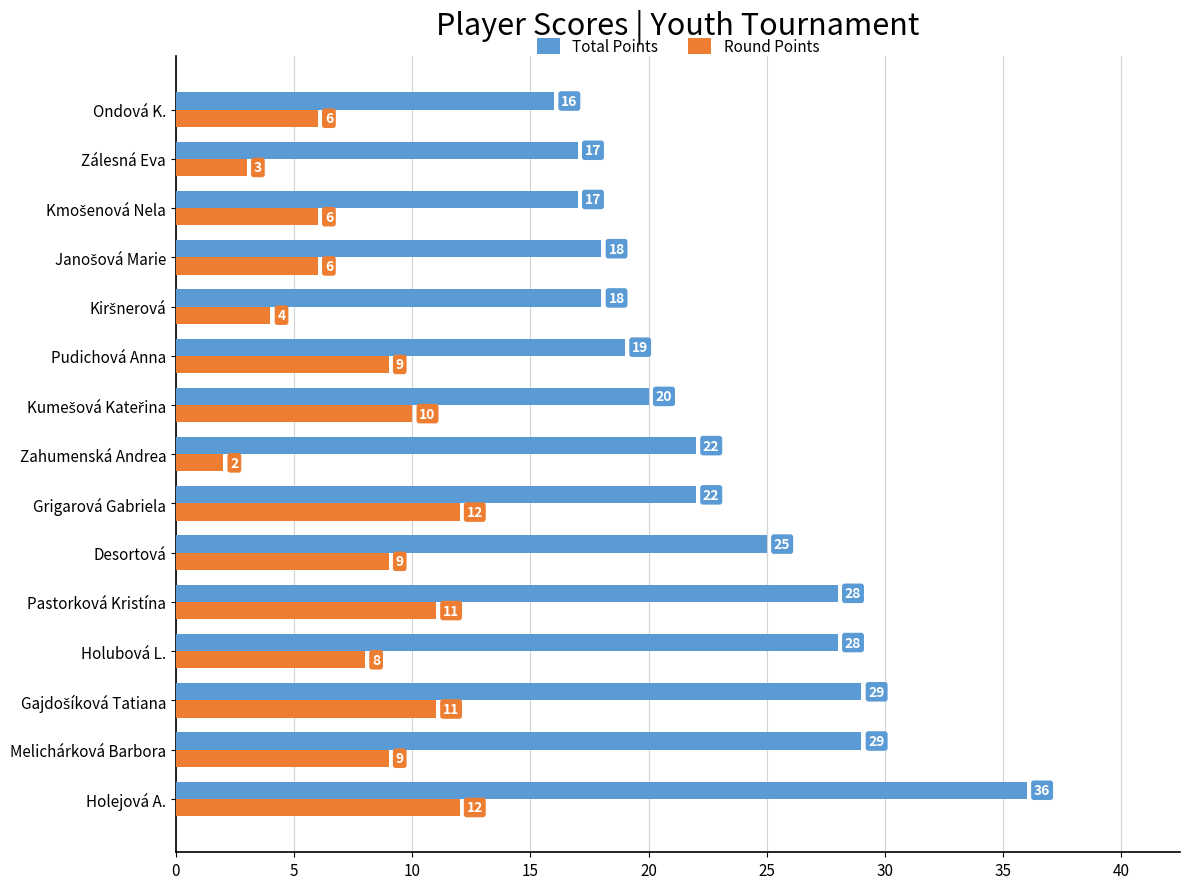

At which category is the sum across all series the highest?

Holejová A.